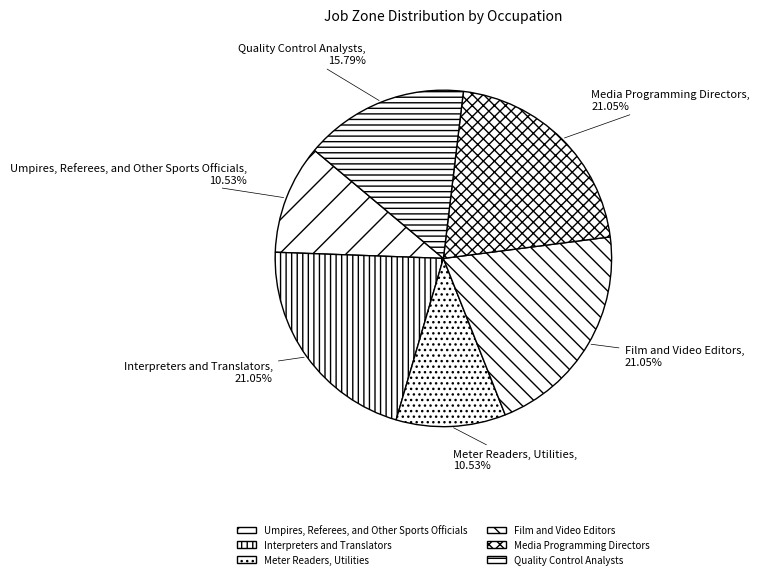

To the nearest percent, what is the combined percentage of Umpires, Referees, and Other Sports Officials and Interpreters and Translators?

32%